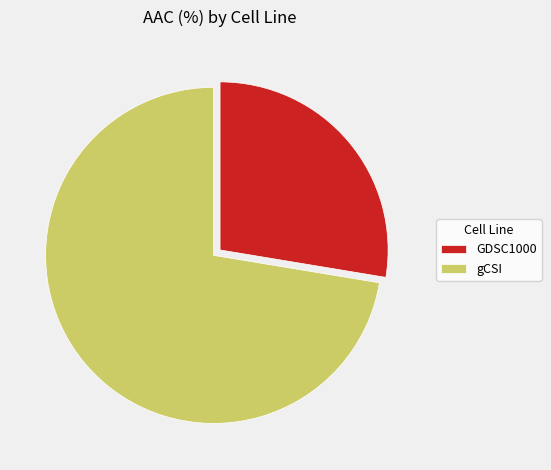

How many segments does this pie chart have?

2